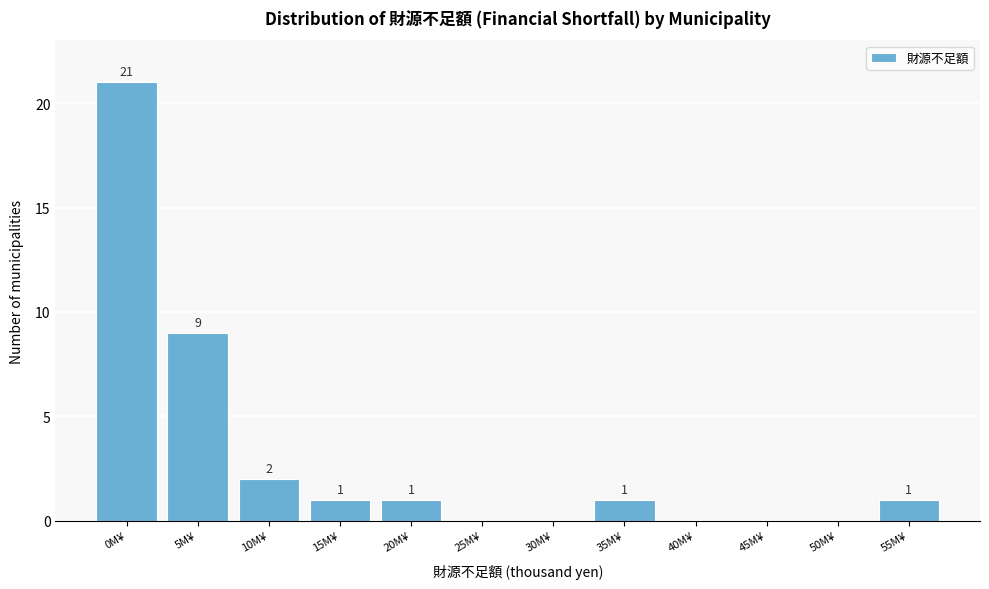

Reading left to right, what are all the values shown in this chart?

0M¥=21	5M¥=9	10M¥=2	15M¥=1	20M¥=1	25M¥=0	30M¥=0	35M¥=1	40M¥=0	45M¥=0	50M¥=0	55M¥=1